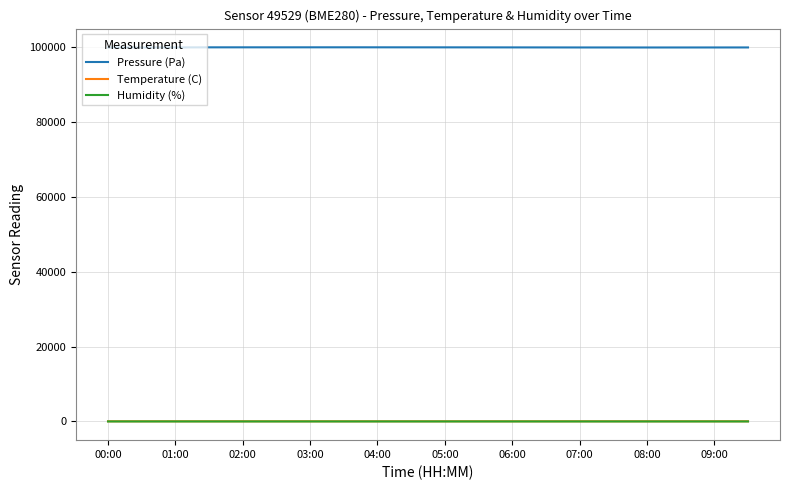

Which series has the largest total across all categories?

Pressure (Pa)